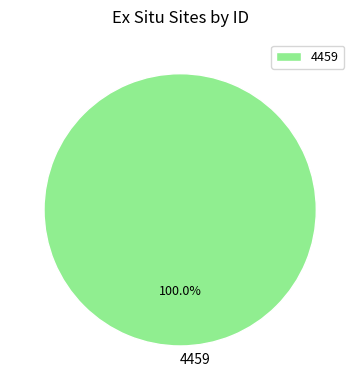

Which category accounts for the majority?

4459